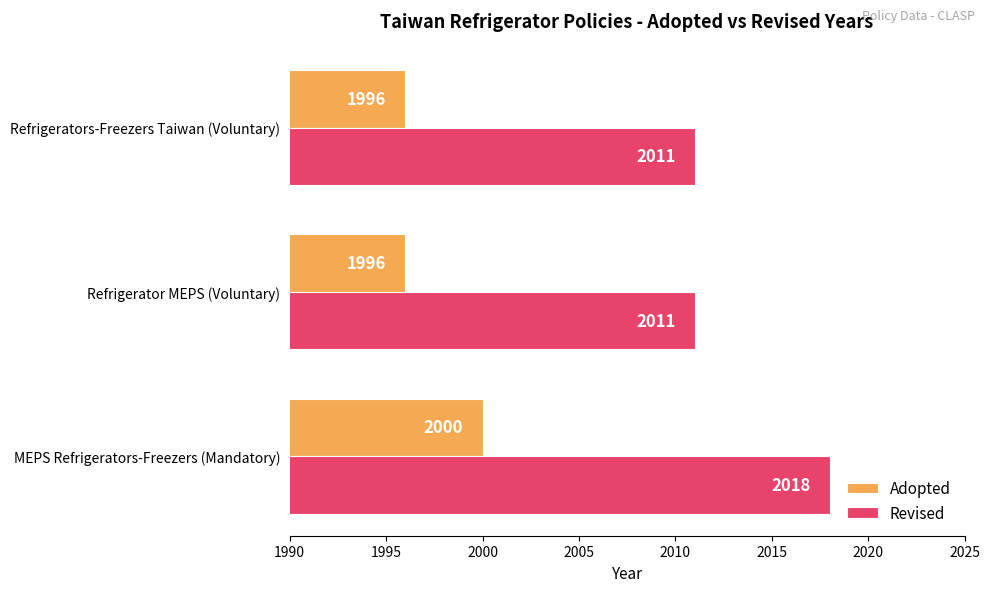

How many Revised values are between 2011 and 2018?

3